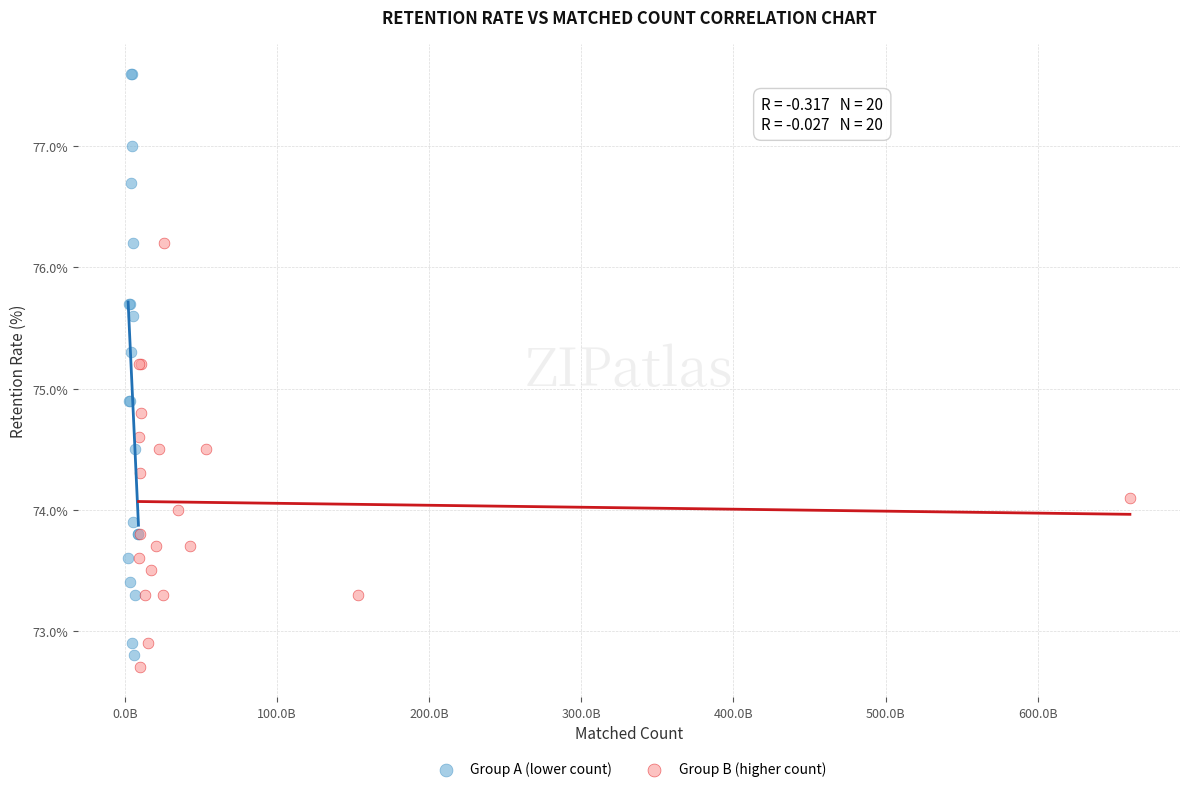

Which series reaches the maximum Y coordinate?

Group A (lower count)